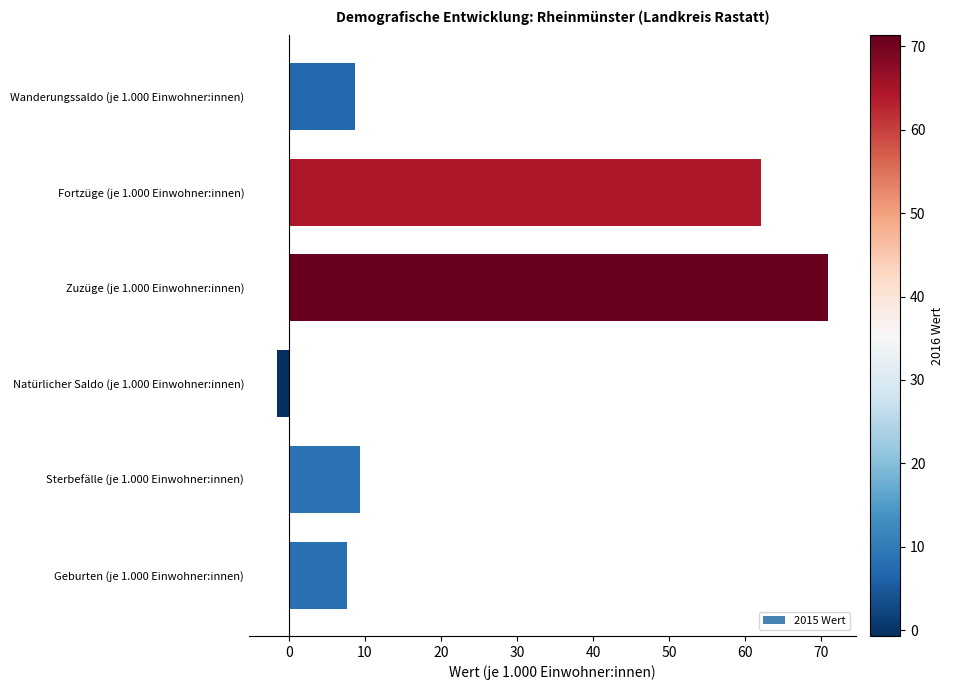

Is it true that the value at Fortzüge (je 1.000 Einwohner:innen) is 83.4?

False